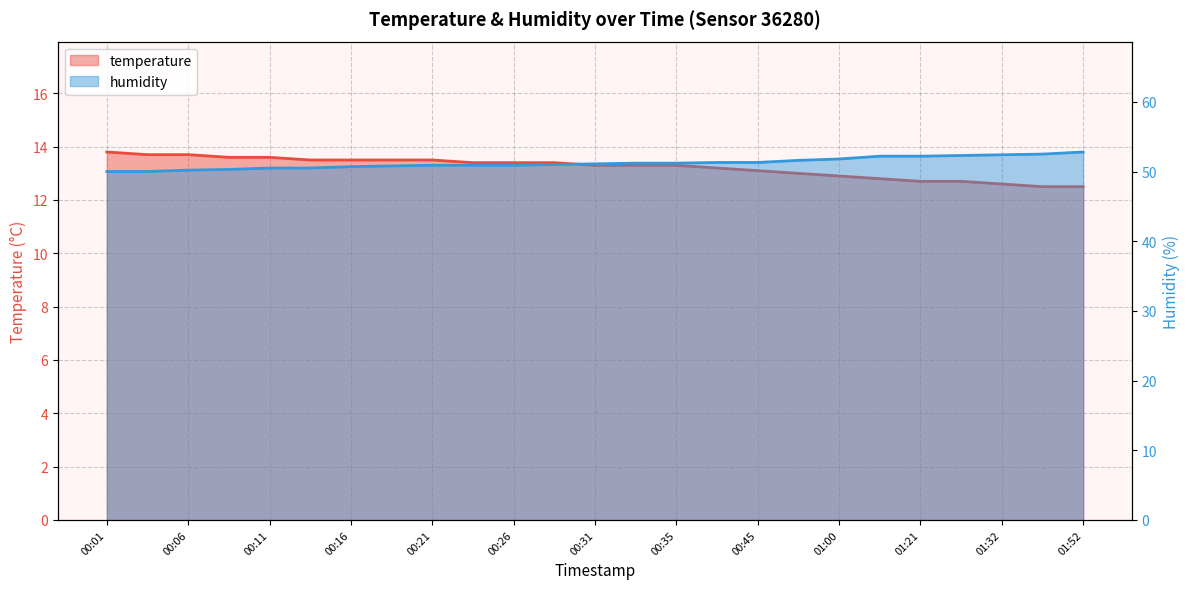

At which category does the chart reach its minimum across all series?

01:42